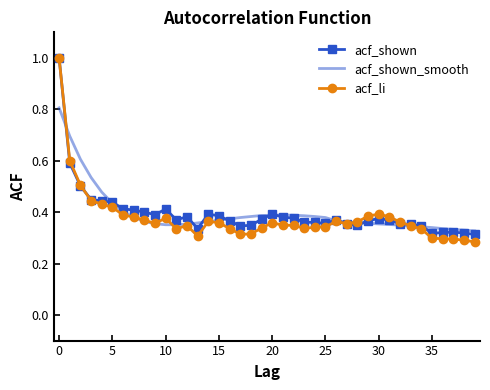

Which series has the widest spread of values?

acf_li